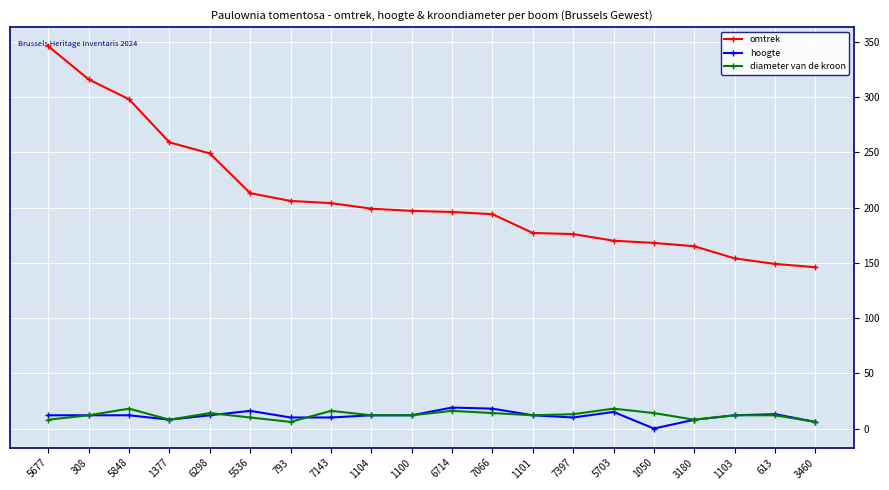

How many values in hoogte are above zero?

19